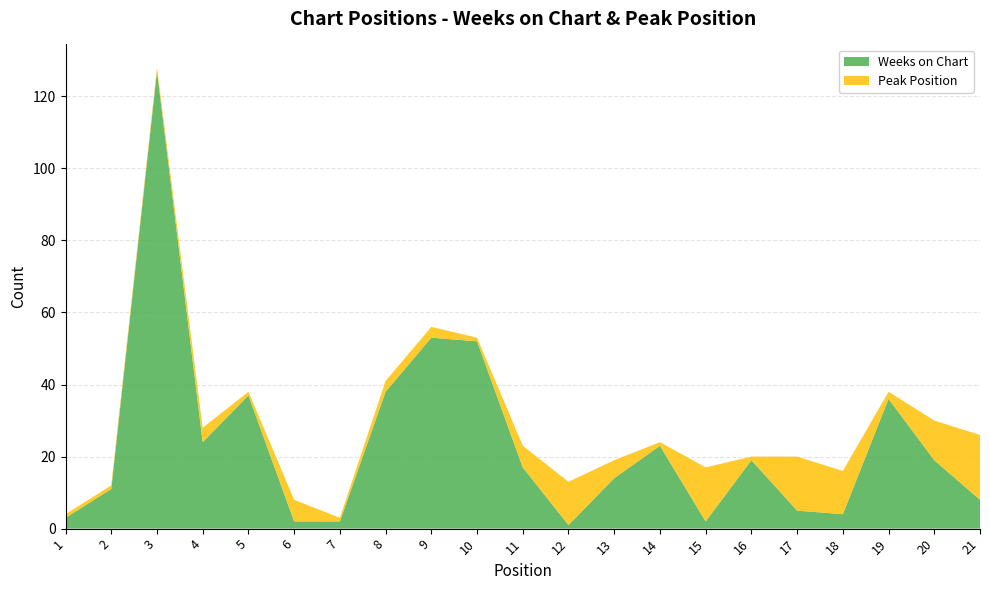

Reading left to right, what are all the values shown in this chart?

Weeks on Chart: 3	11	127	24	37	2	2	38	53	52	17	1	14	23	2	19	5	4	36	19	8
Peak Position: 1	1	1	4	1	6	1	3	3	1	6	12	5	1	15	1	15	12	2	11	18